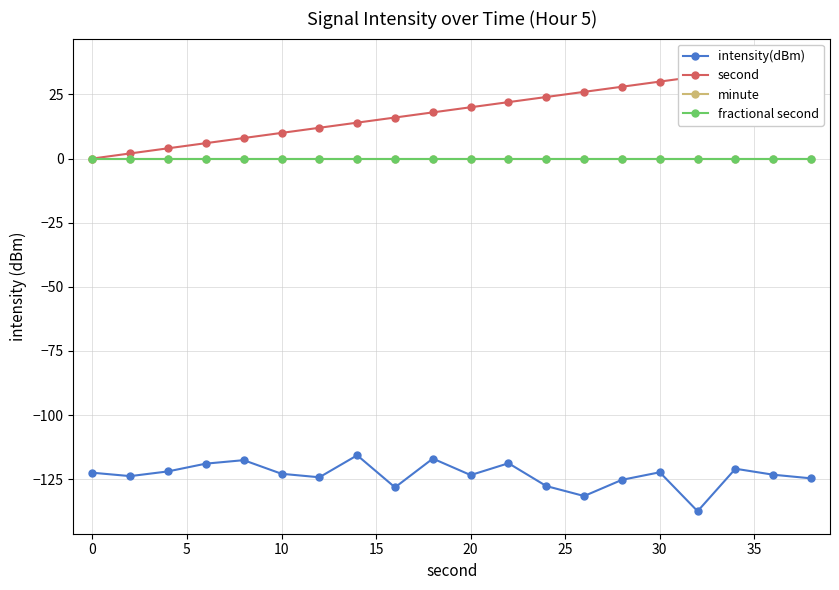

What are all the series names shown in the legend?

intensity(dBm), second, minute, fractional second